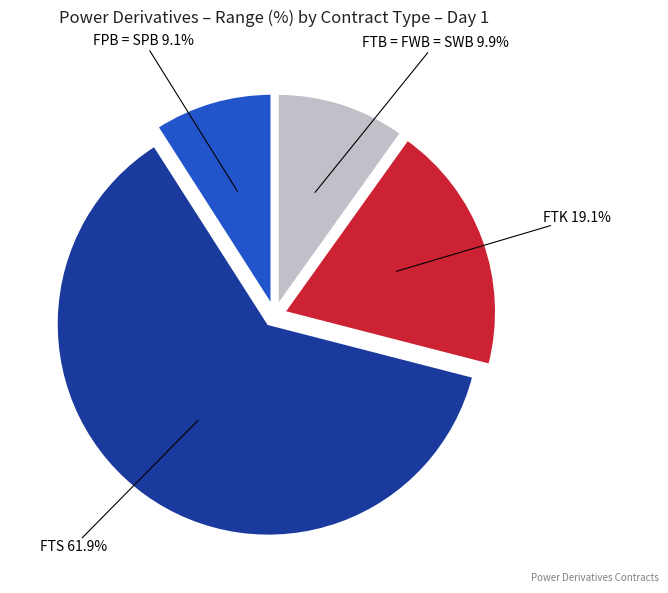

How many slices are in this pie chart?

4